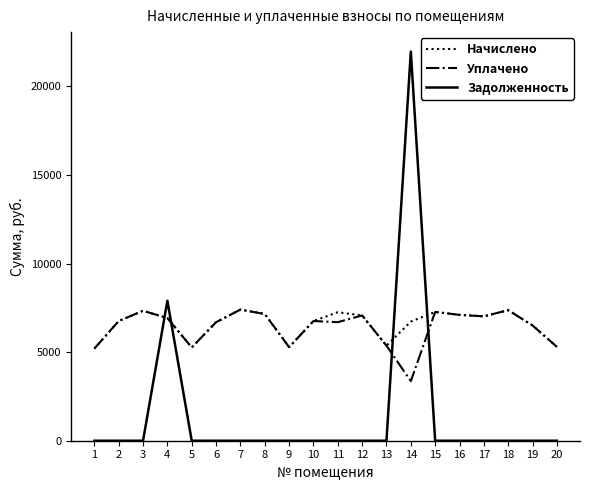

The value of Задолженность at 7 is 10545.3. True or false?

False